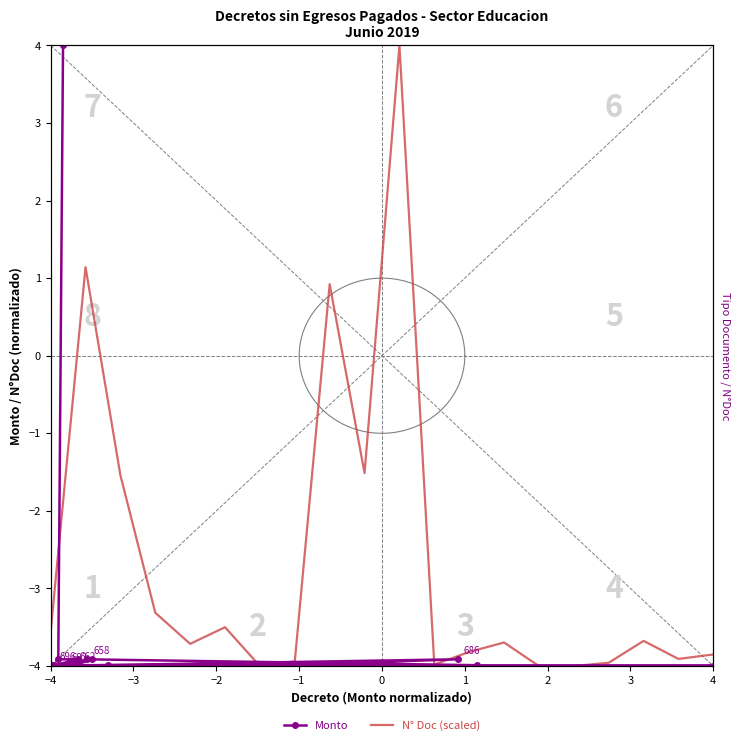

Reading left to right, extract all data points from this chart.

Monto: -3.9	-4.0	-4.0	-4.0	-4.0	-3.9	-4.0	-4.0	-3.9	-4.0	-4.0	-4.0	-4.0	-4.0	-4.0	-4.0	-4.0	-3.9	-3.9	4.0
N° Doc (scaled): -3.6	1.1	-1.5	-3.3	-3.7	-3.5	-4.0	-3.9	0.9	-1.5	4.0	-4.0	-3.8	-3.7	-4.0	-4.0	-4.0	-3.7	-3.9	-3.9